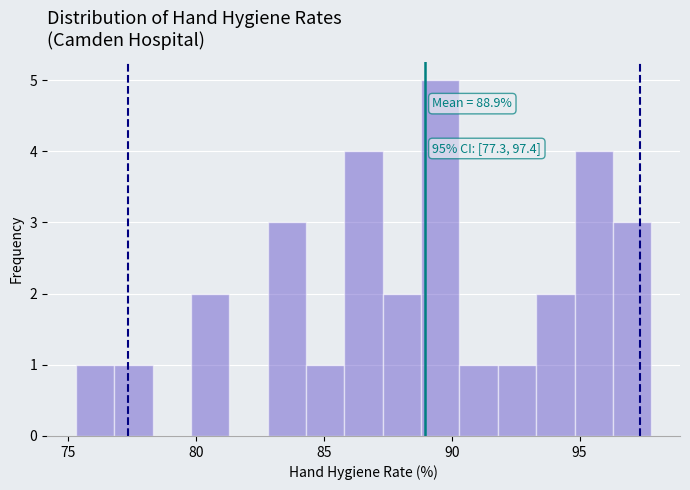

Around what value on the x-axis is the tallest bar? Give the approximate position of its centre, as read against the axis.

89.5